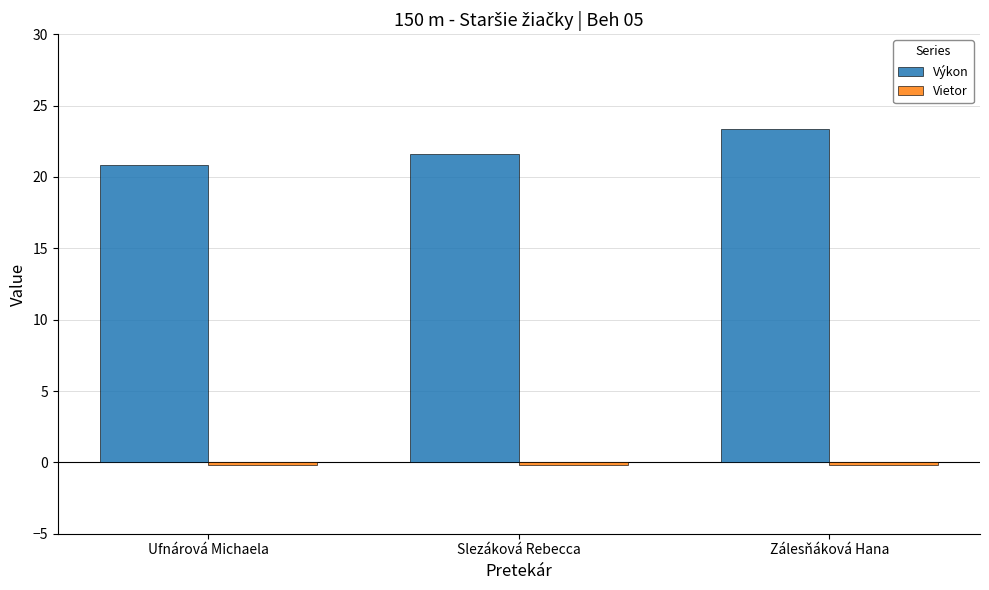

Are the bars horizontal?

No